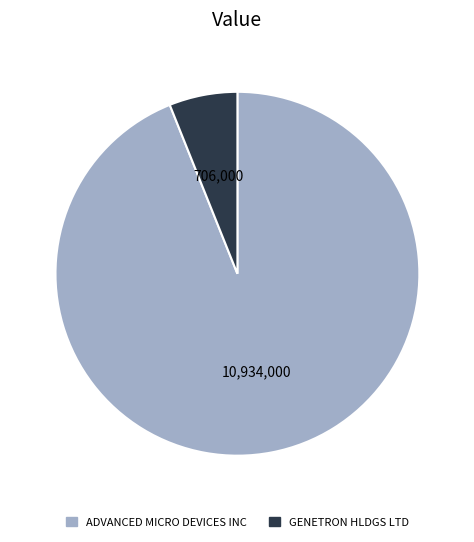

Combined, do GENETRON HLDGS LTD and ADVANCED MICRO DEVICES INC account for over 50%?

Yes